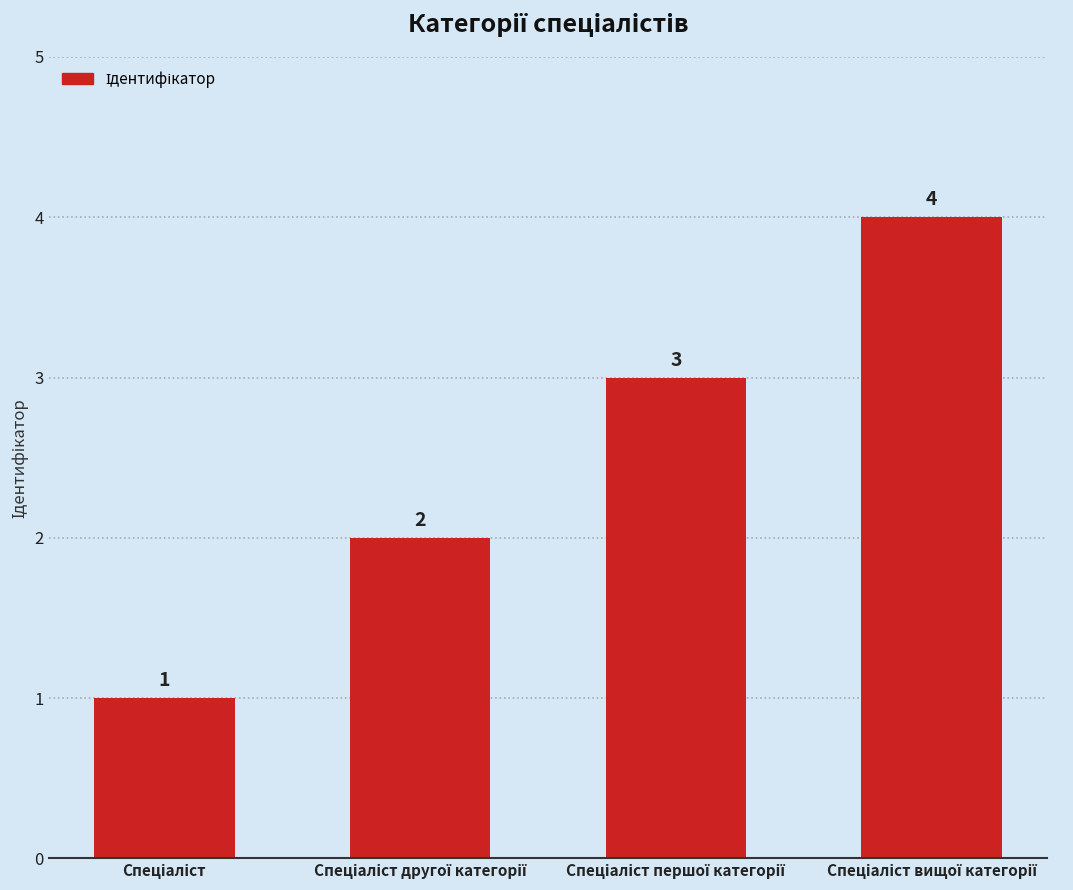

Count the values in the range 2 to 4.

3